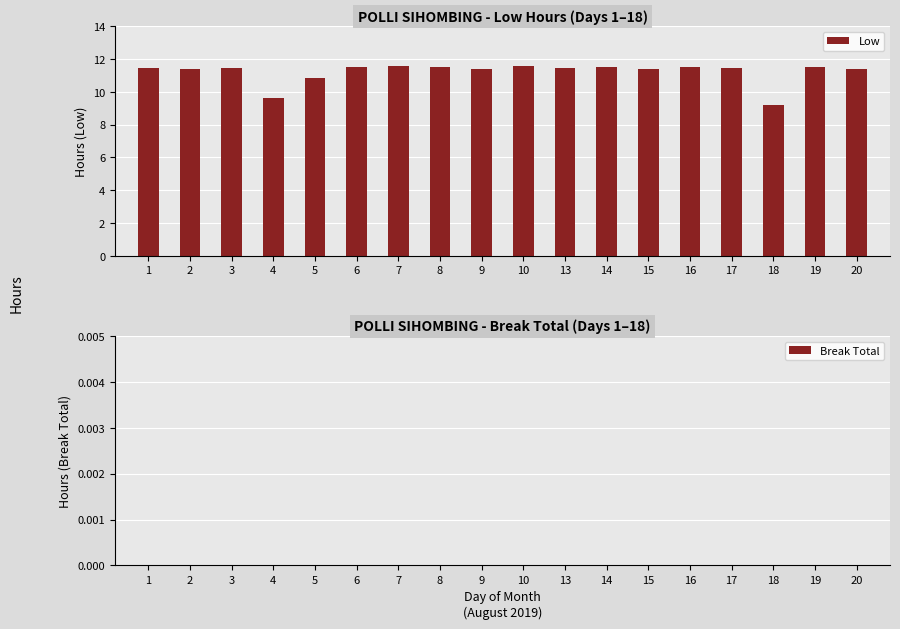

Does the chart contain stacked bars?

No